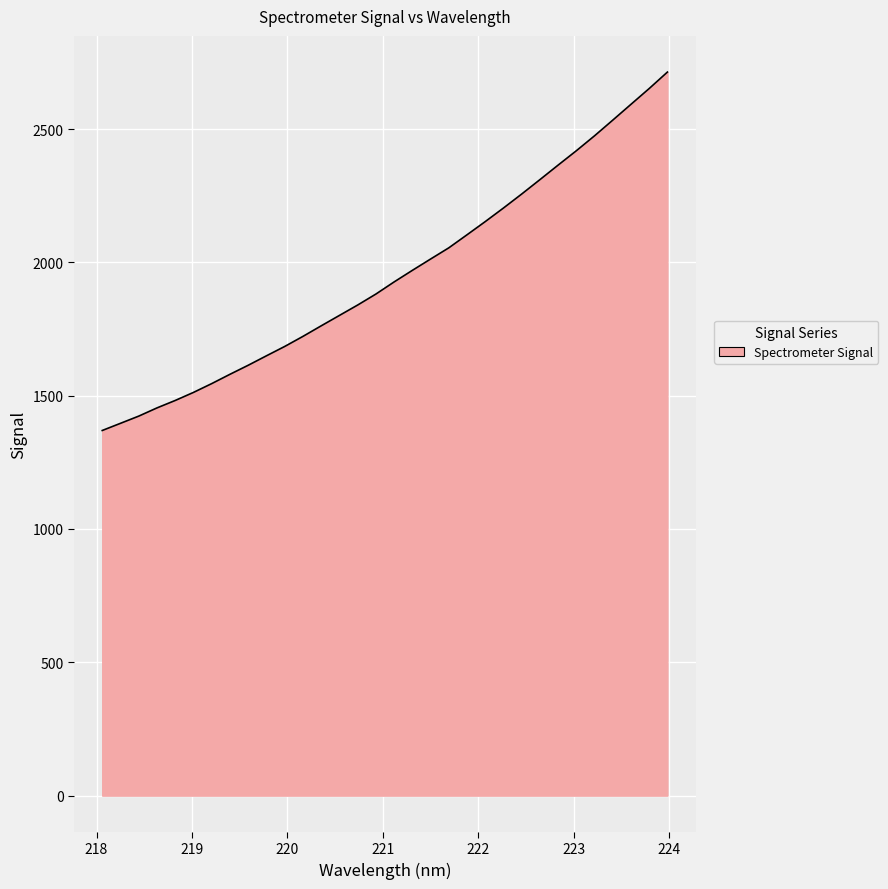

What is the maximum value shown in the chart?

2713.7